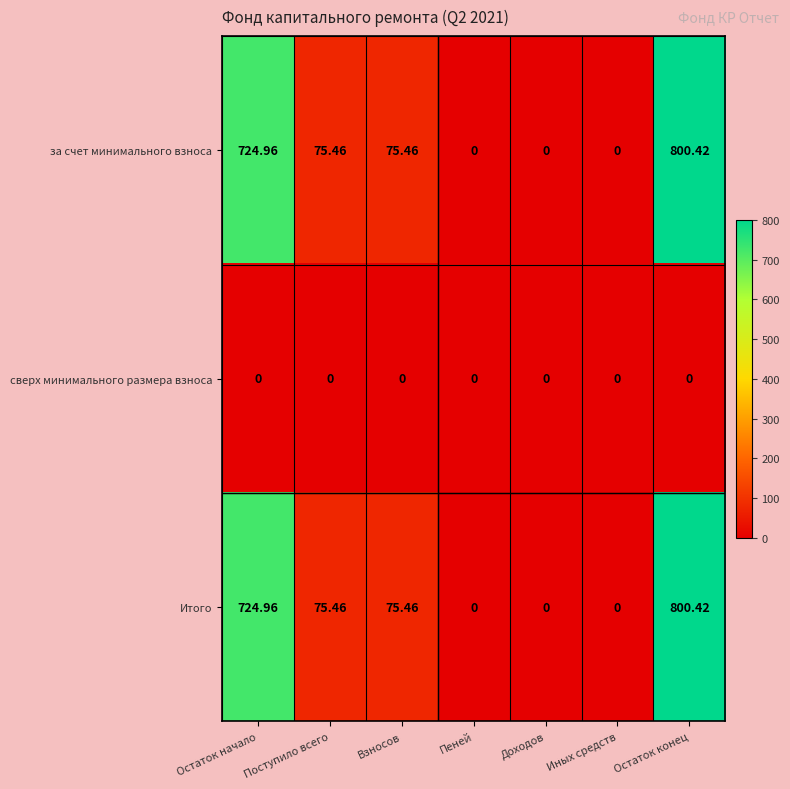

At which category does the chart reach its peak across all series?

Остаток конец